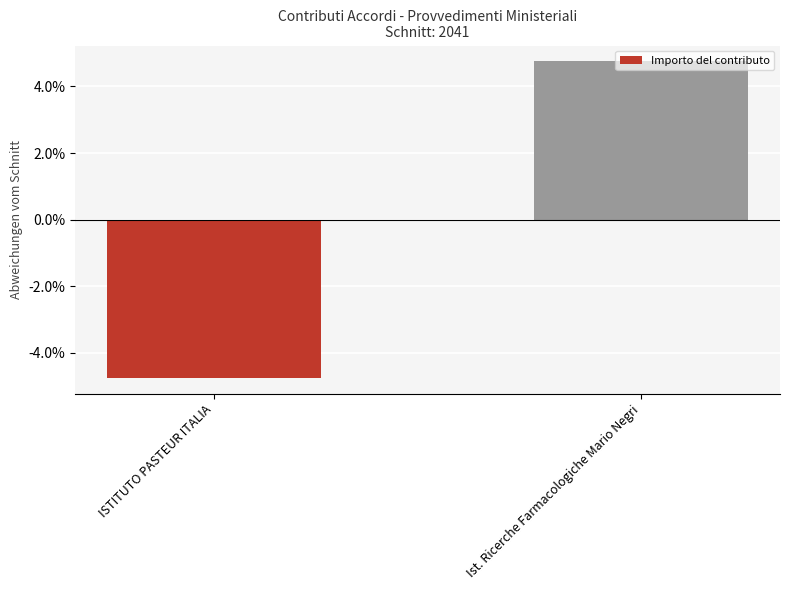

Is it true that the value at Ist. Ricerche Farmacologiche Mario Negri is 2.5?

False